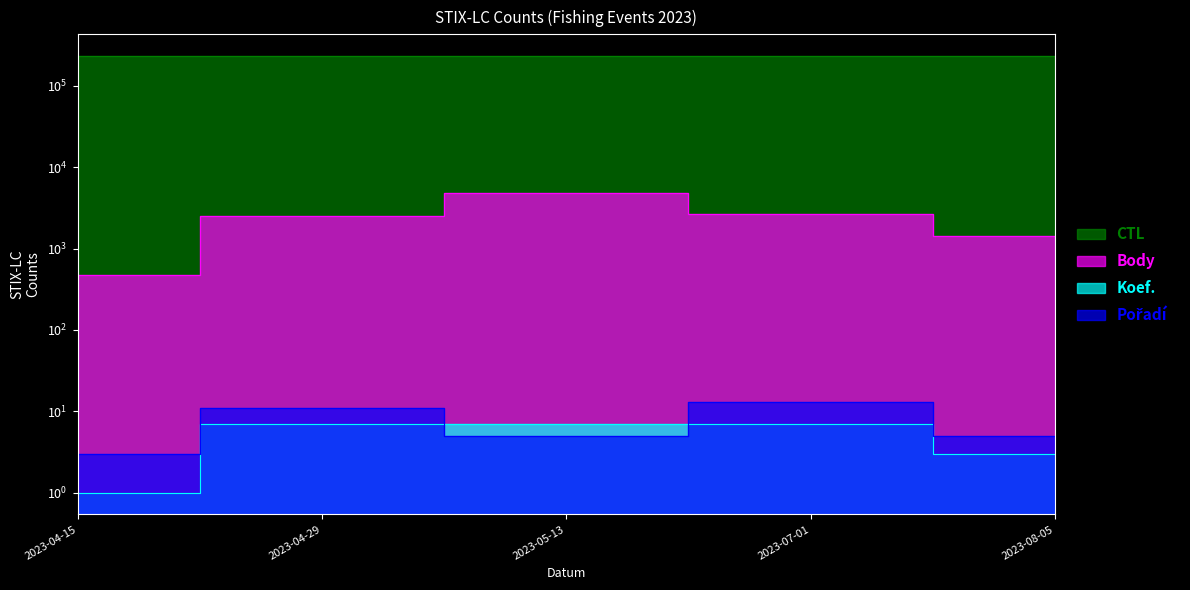

What is the minimum value shown in the chart?

1